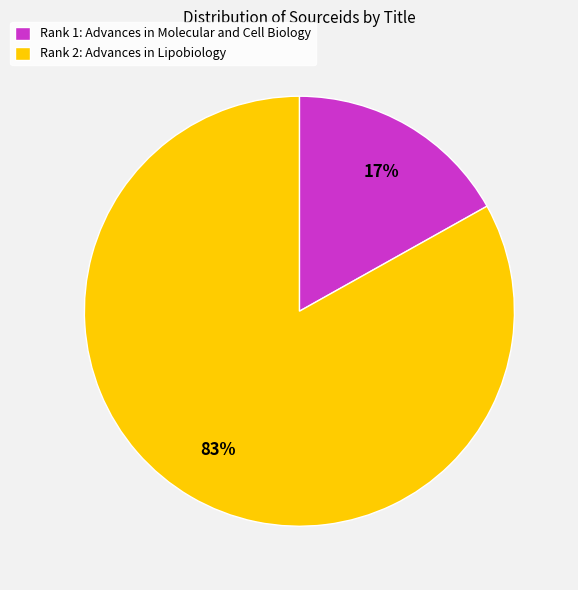

Which category has the smallest portion of the pie?

Rank 1: Advances in Molecular and Cell Biology